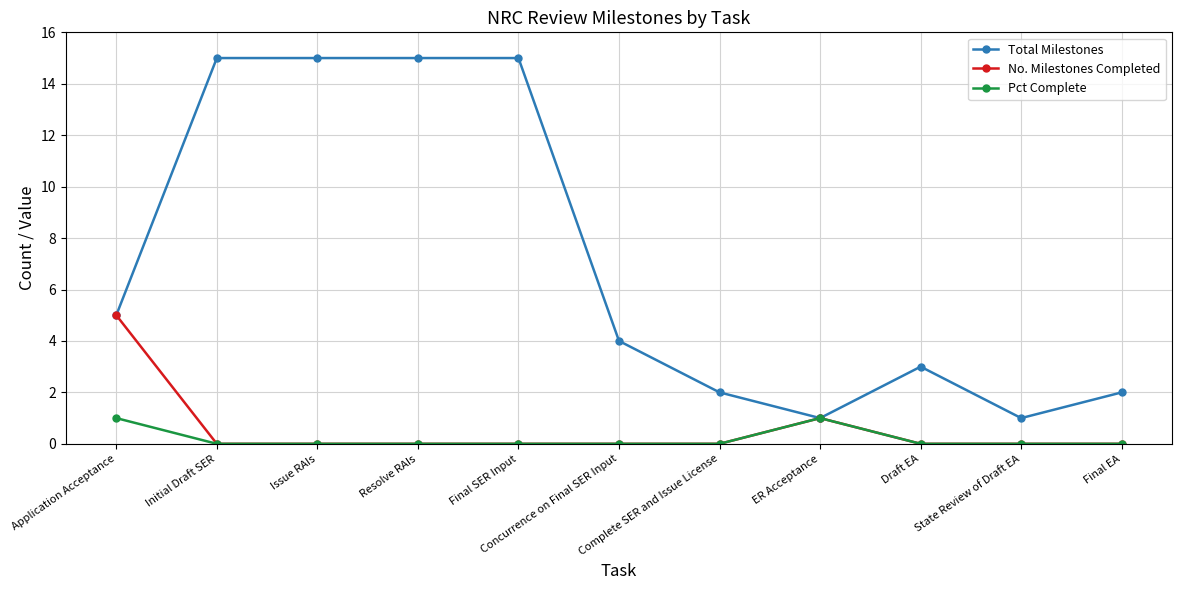

Which series has the largest total across all categories?

Total Milestones